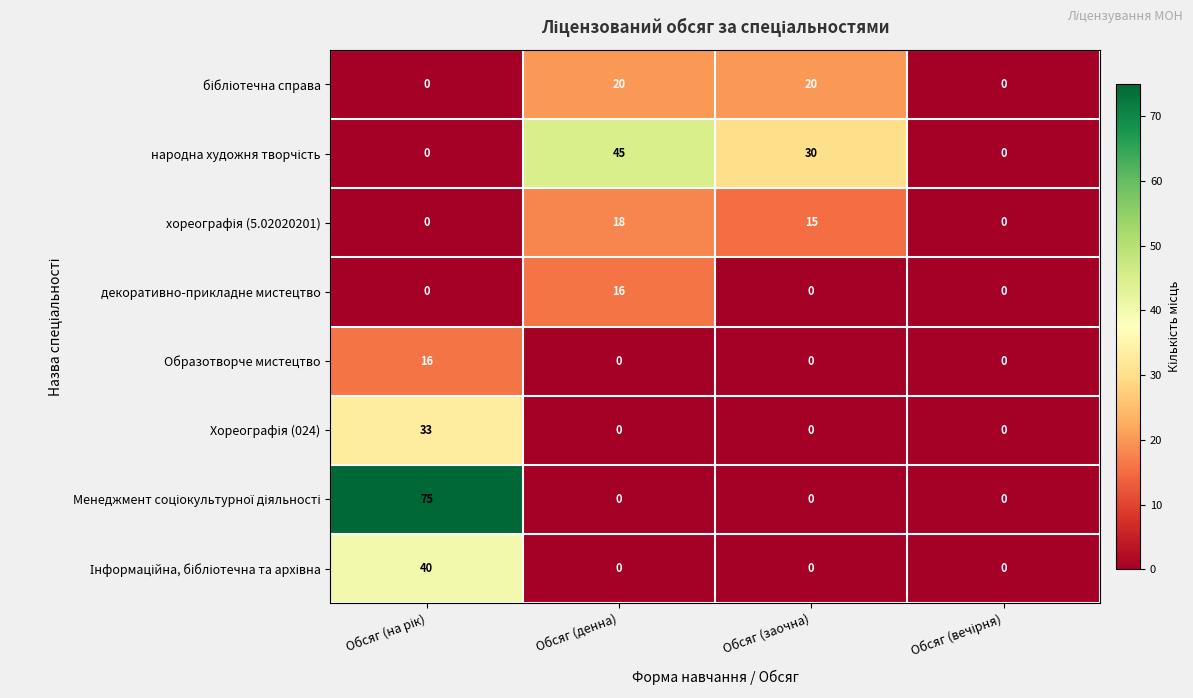

What is the difference between the maximum and minimum values in the Образотворче мистецтво series?

16